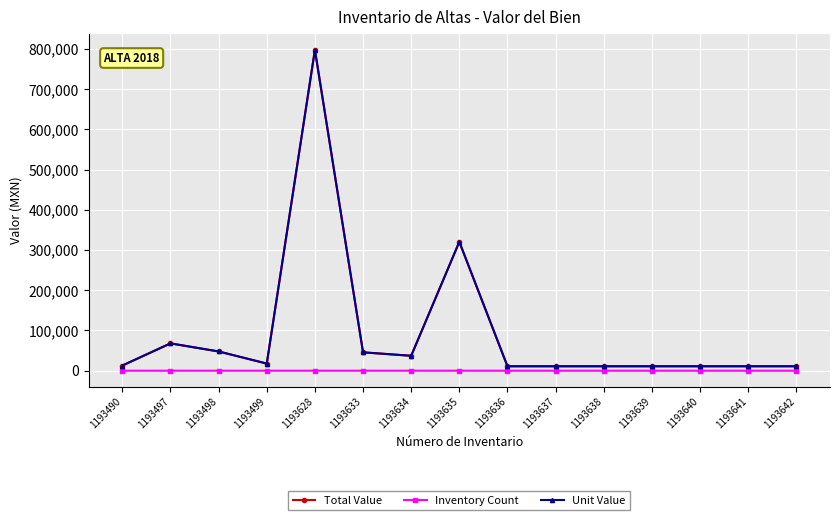

At how many categories does at least one series exceed 748436?

1